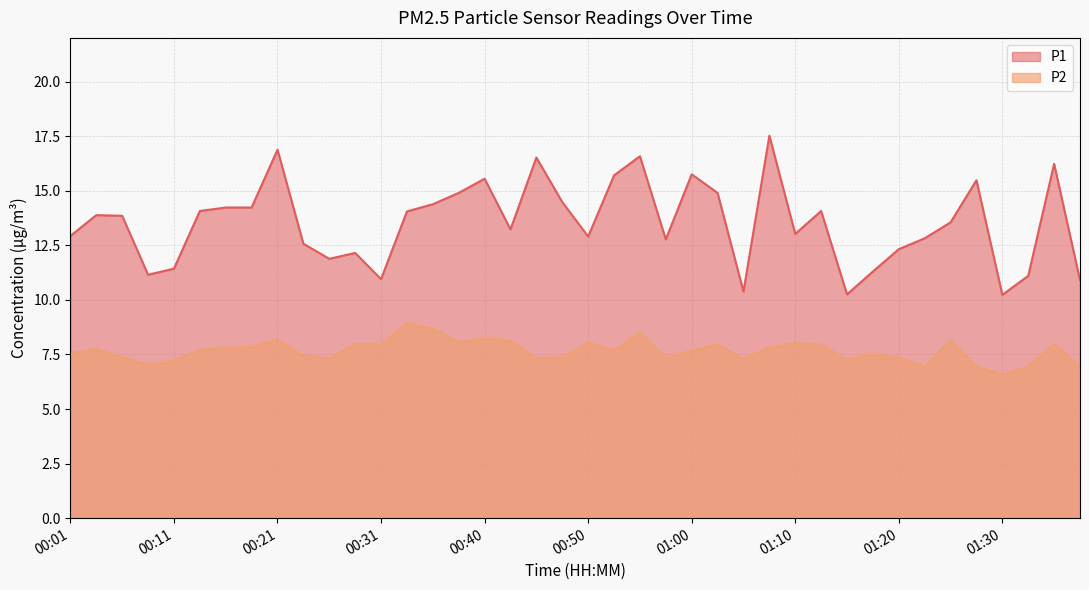

At which category is the sum across all series the highest?

01:07